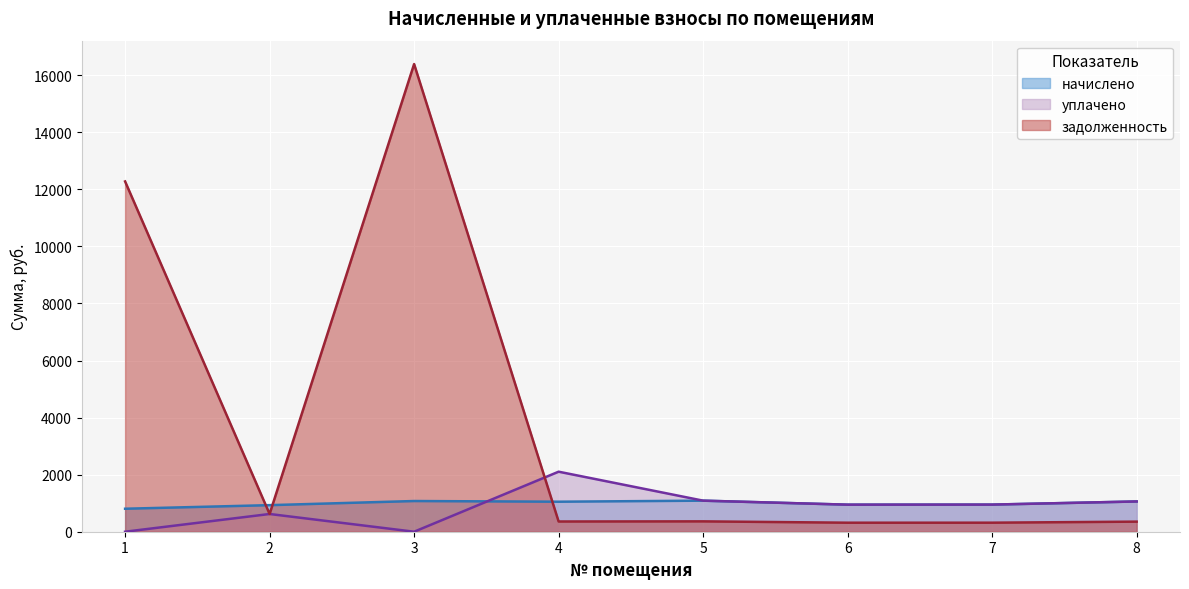

True or false: начислено and задолженность cross at least once.

True